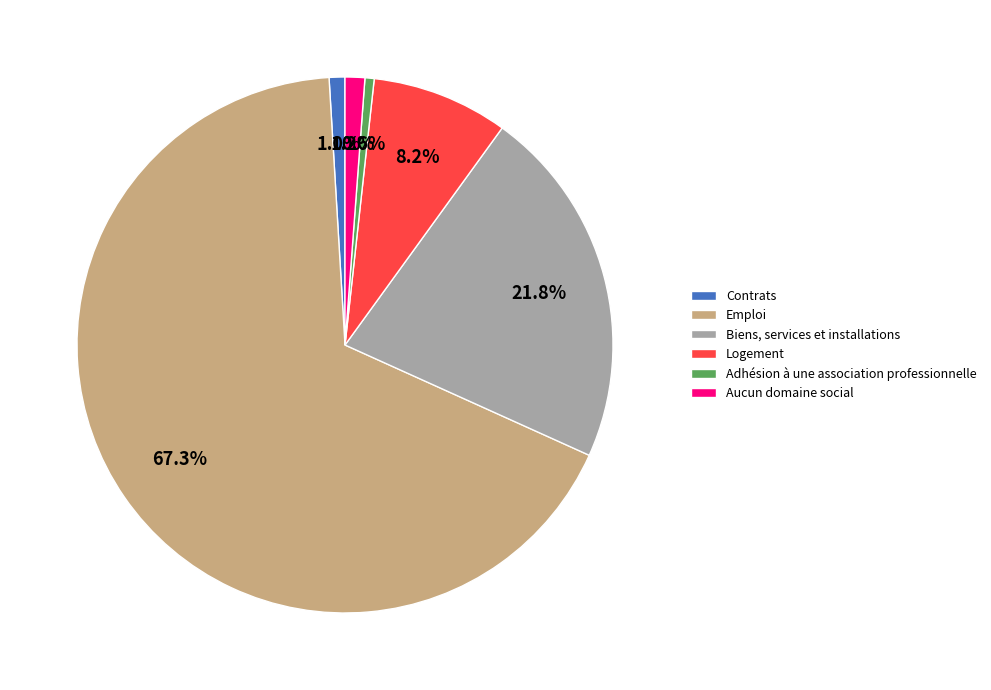

Is the sum of Emploi and Aucun domaine social greater than half?

Yes